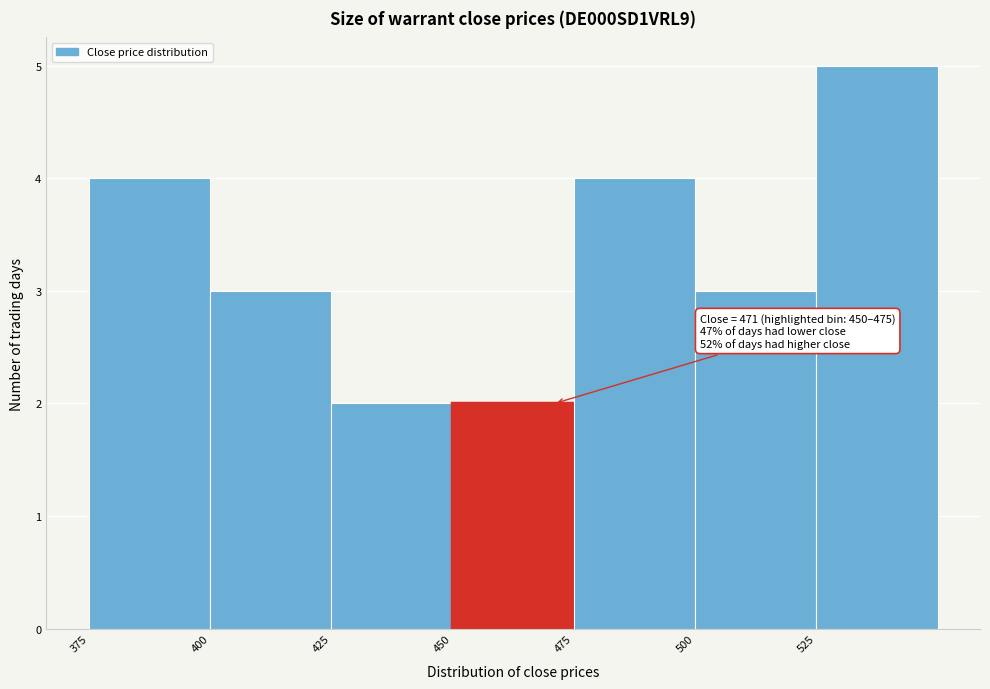

Which range on the x-axis has the tallest bar?

525 to 550